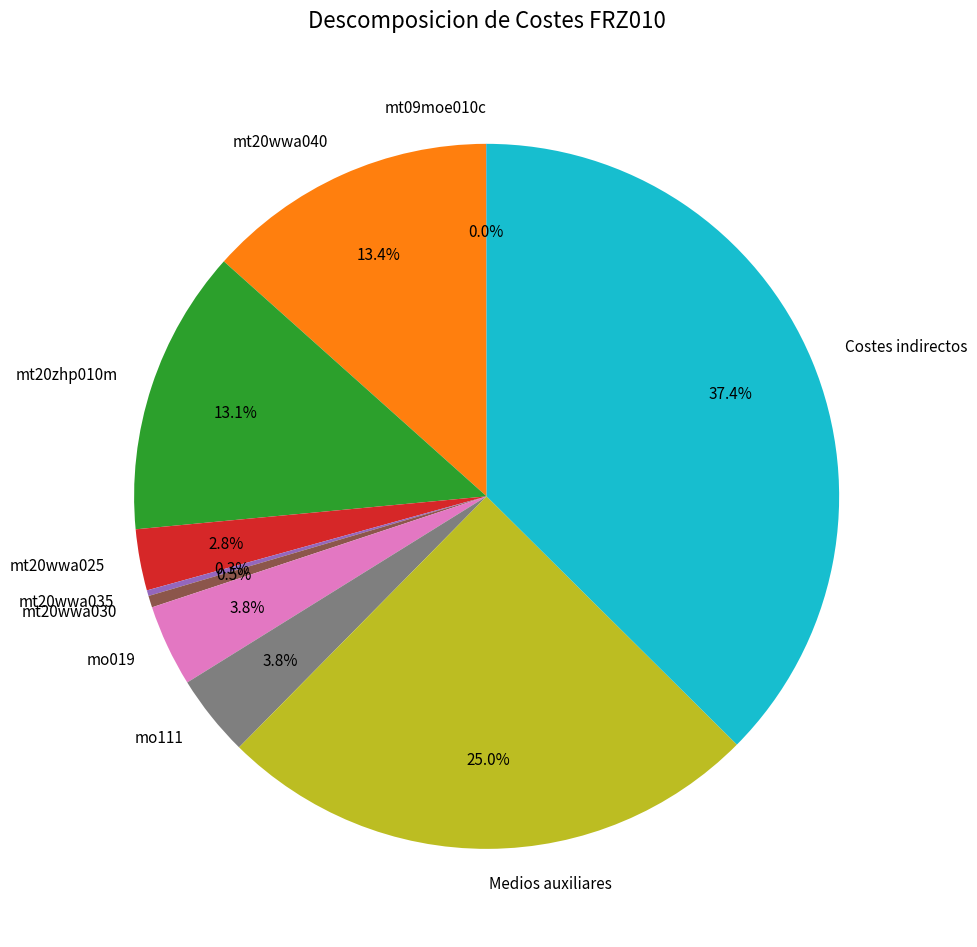

Does Costes indirectos account for over 50% of the chart?

No